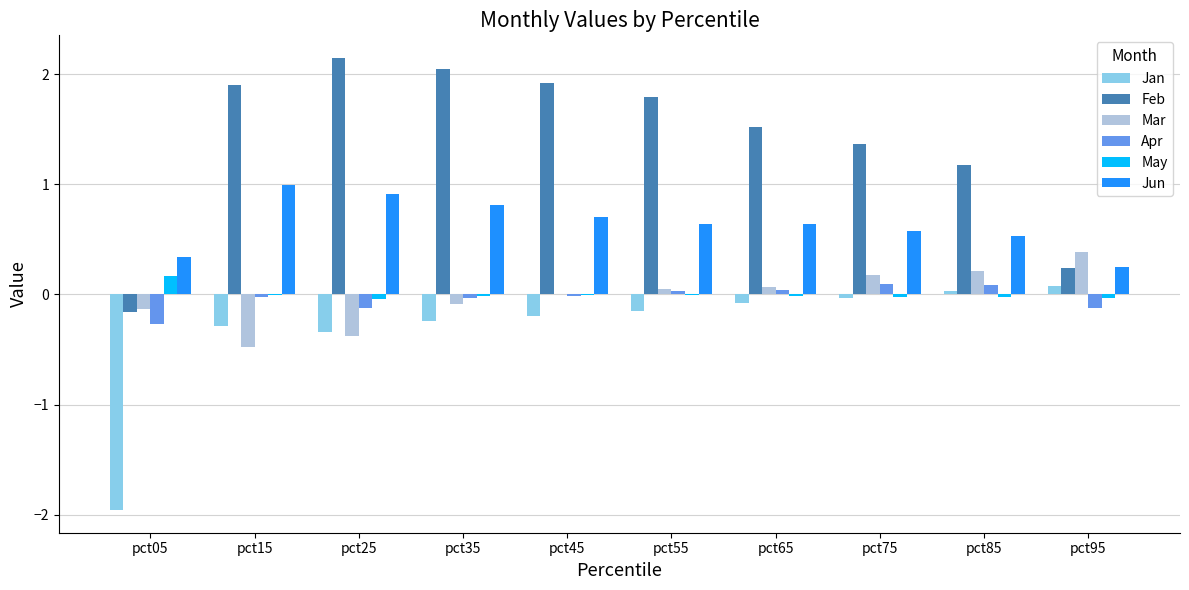

At which label does Jan first exceed 0?

pct85